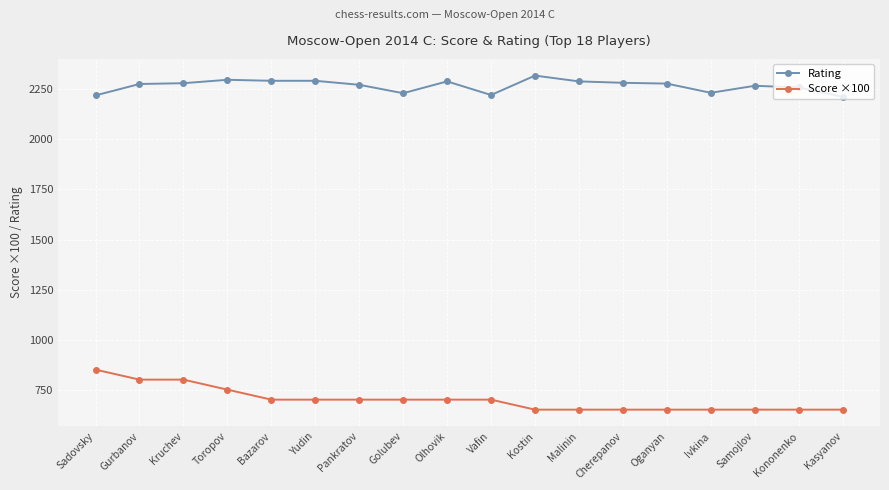

True or false: Rating and Score ×100 cross at least once.

False